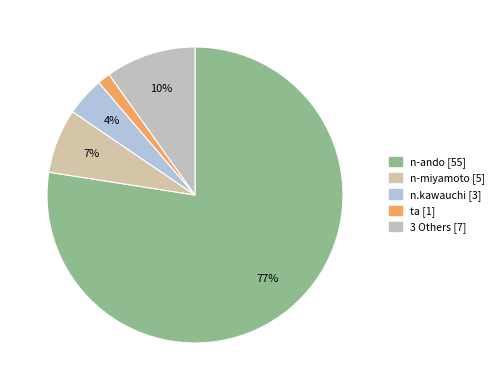

How many segments does this pie chart have?

5